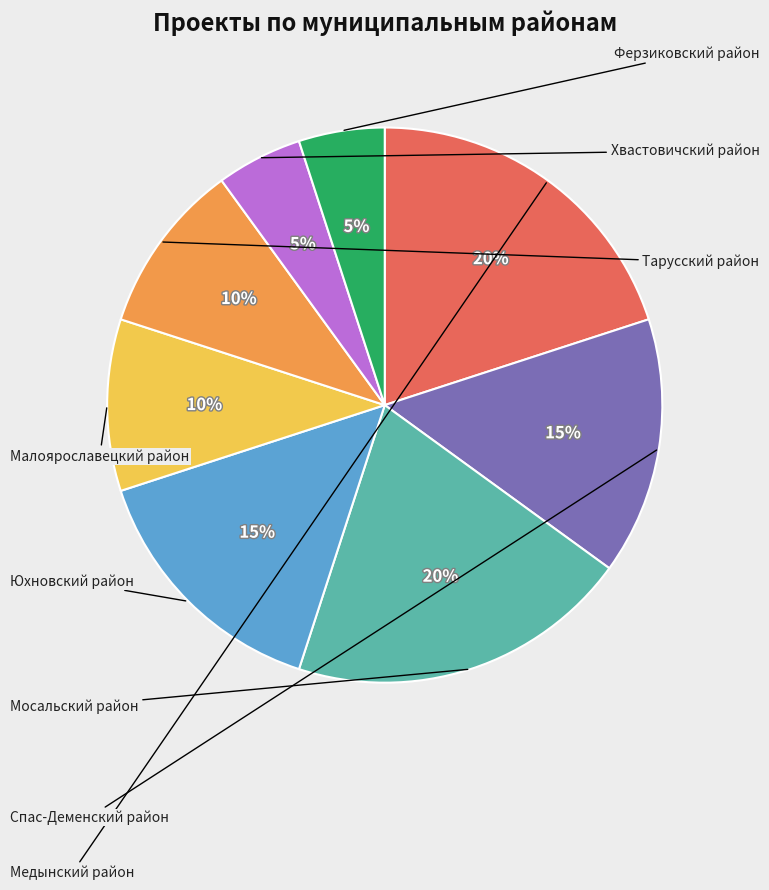

Does any single category account for the majority?

No